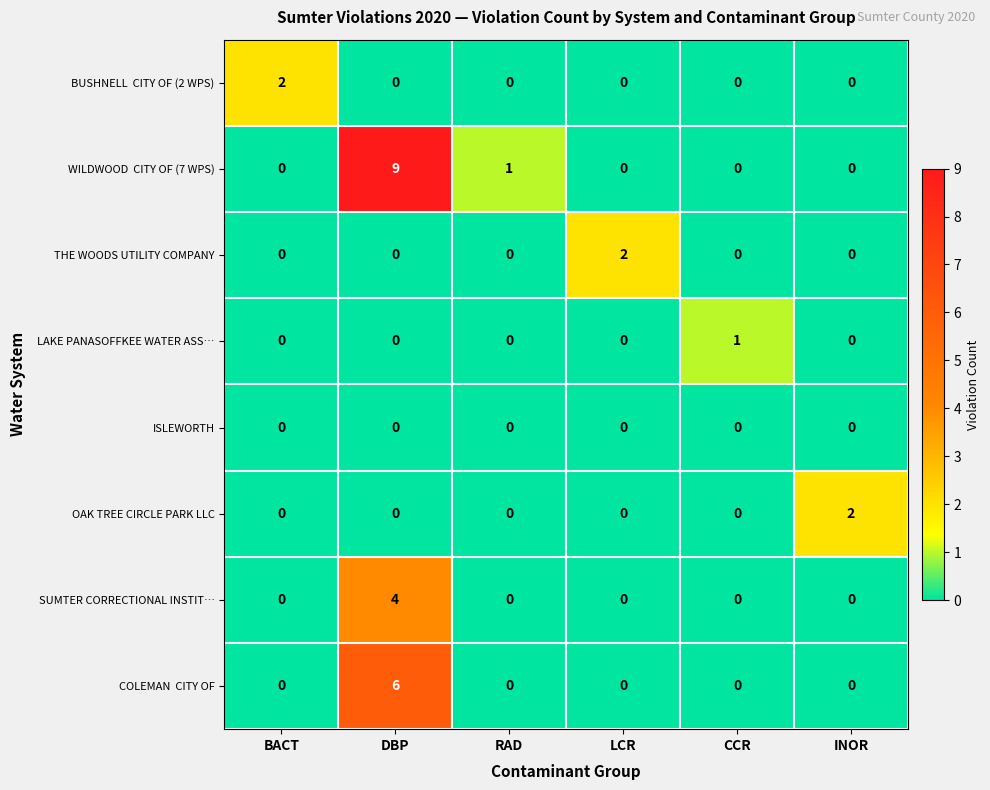

The THE WOODS UTILITY COMPANY series shows 0 at RAD. True or false?

True